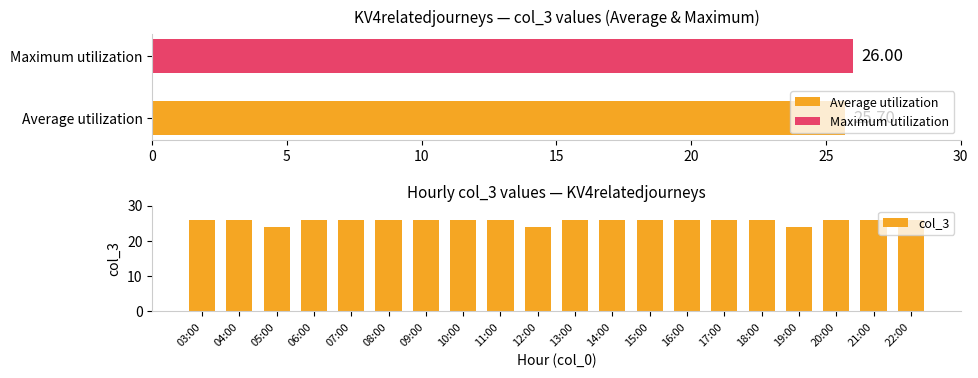

What is the minimum value for col_3?

24